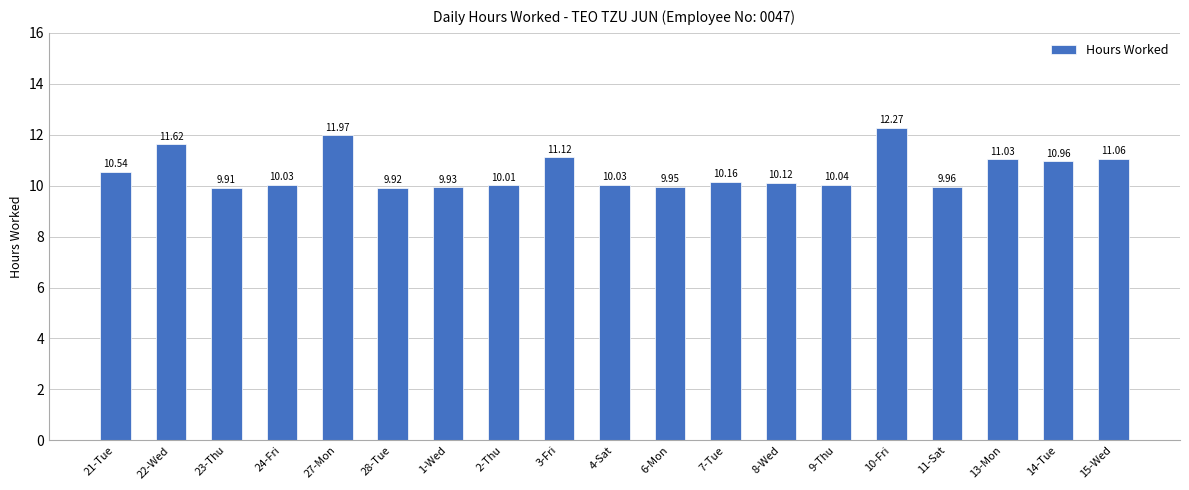

What is the sum of the values at 21-Tue and 15-Wed?

21.6